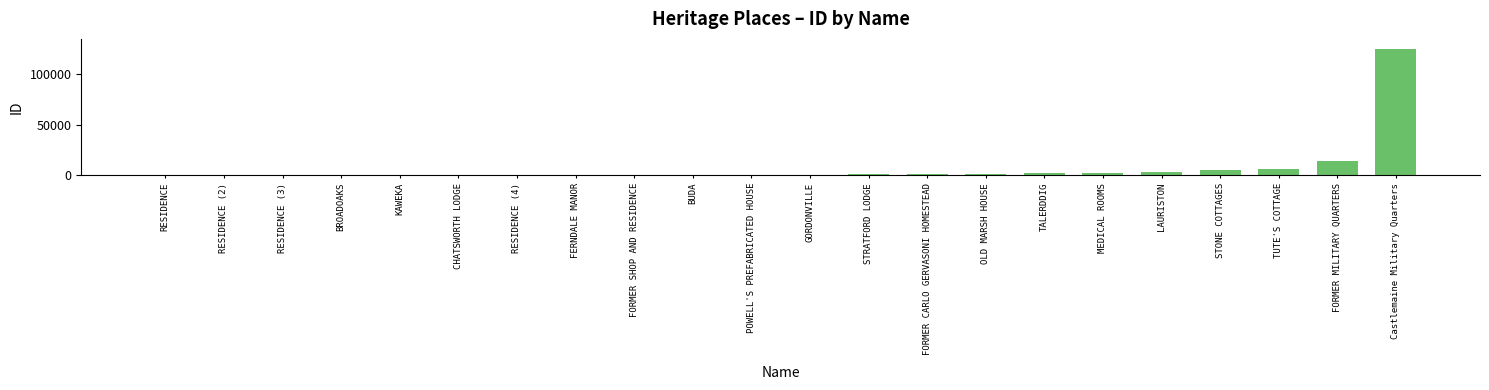

Which has a higher value, LAURISTON or CHATSWORTH LODGE?

LAURISTON